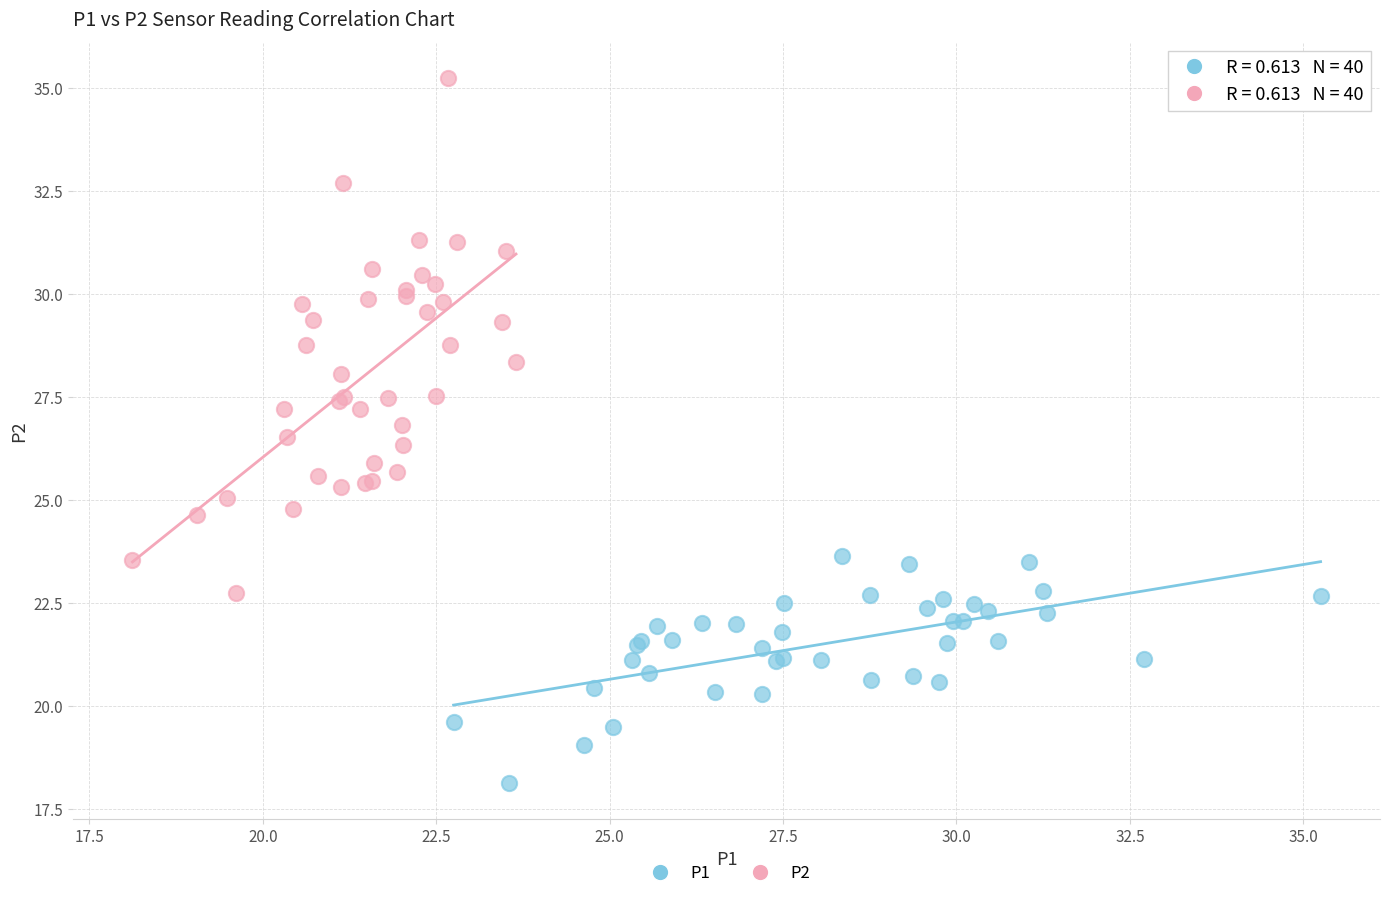

Which series reaches the maximum Y coordinate?

P2